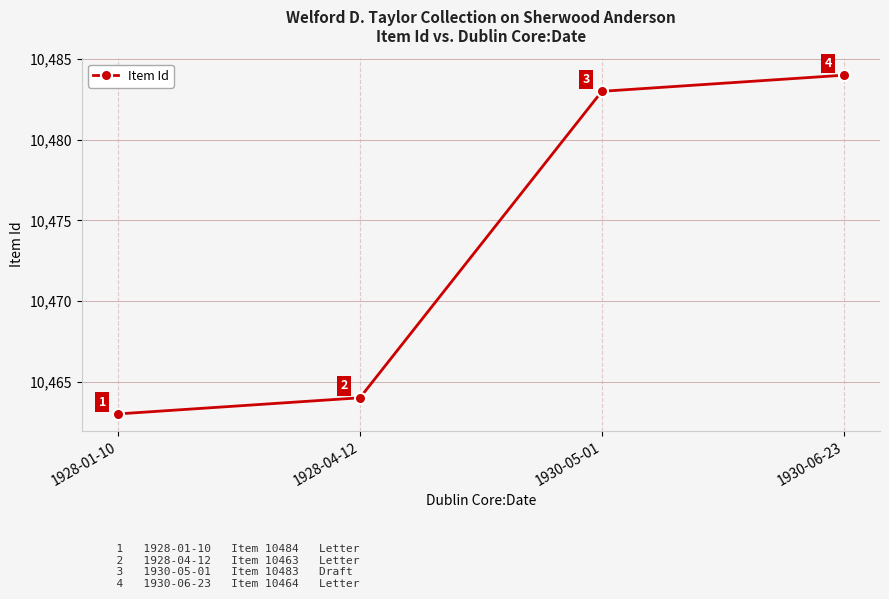

What is the difference between the second highest and minimum values?

20